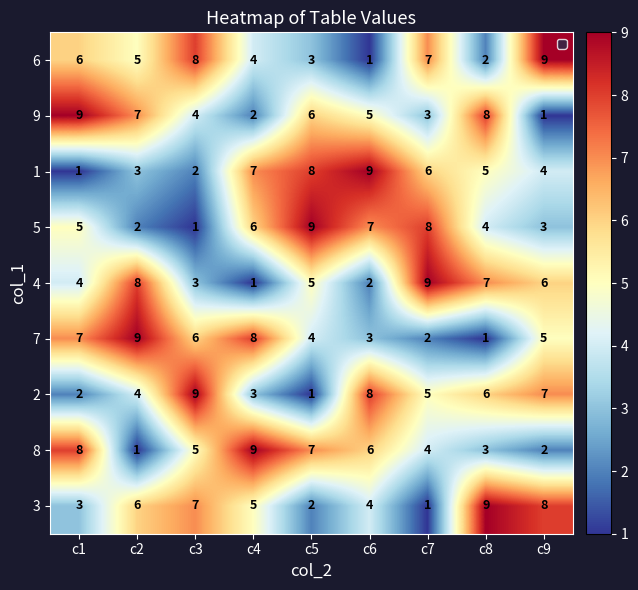

How many data points does each series have?

9